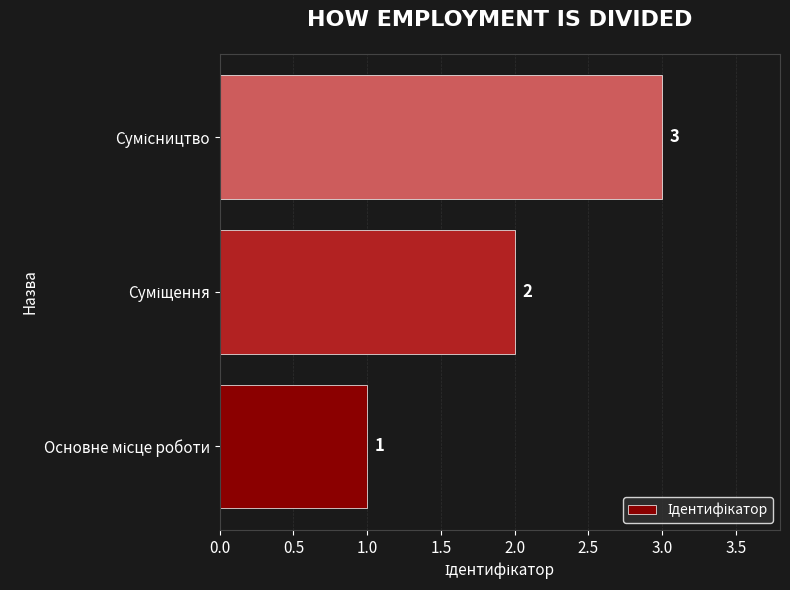

Does the chart contain stacked bars?

No